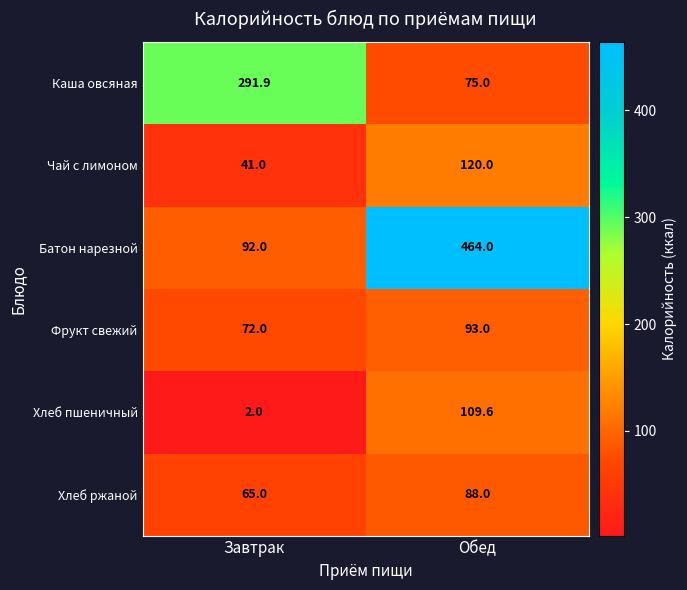

Reading left to right, list all the values displayed in this chart.

Каша овсяная: 291.9	75.0
Чай с лимоном: 41.0	120.0
Батон нарезной: 92.0	464.0
Фрукт свежий: 72.0	93.0
Хлеб пшеничный: 2.0	109.6
Хлеб ржаной: 65.0	88.0